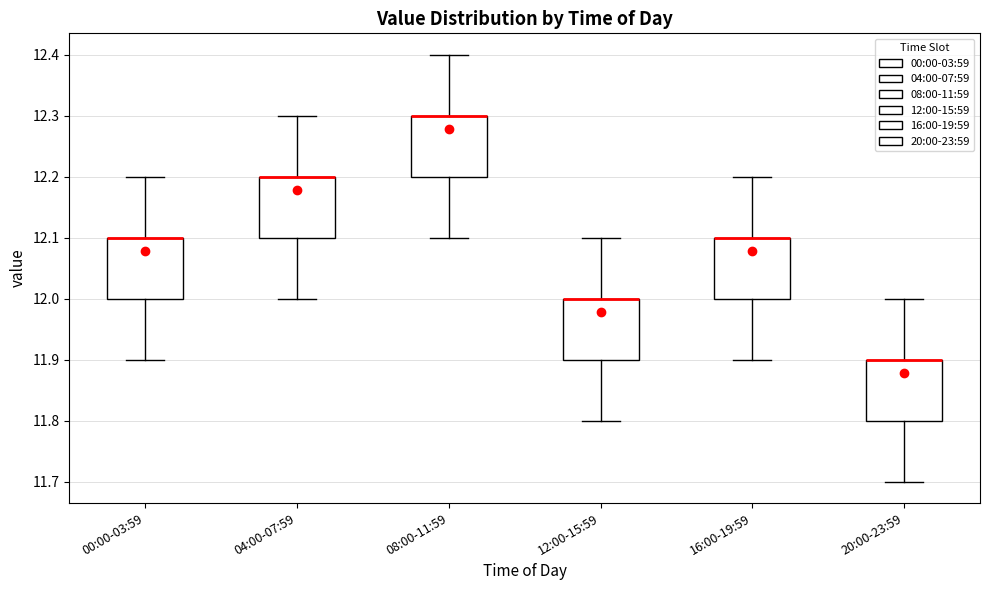

Reading left to right, transcribe this box plot: for each box, give where its median line is, the range the box spans, and where its two whiskers end, as read against the y-axis. The values are not printed on the chart, so give them approximately, as read against the axis.

00:00-03:59: median 12.1 (drawn on the box's upper edge), box 12.0 to 12.1, whiskers 11.9 to 12.2
04:00-07:59: median 12.2 (drawn on the box's upper edge), box 12.1 to 12.2, whiskers 12.0 to 12.3
08:00-11:59: median 12.3 (drawn on the box's upper edge), box 12.2 to 12.3, whiskers 12.1 to 12.4
12:00-15:59: median 12.0 (drawn on the box's upper edge), box 11.9 to 12.0, whiskers 11.8 to 12.1
16:00-19:59: median 12.1 (drawn on the box's upper edge), box 12.0 to 12.1, whiskers 11.9 to 12.2
20:00-23:59: median 11.9 (drawn on the box's upper edge), box 11.8 to 11.9, whiskers 11.7 to 12.0